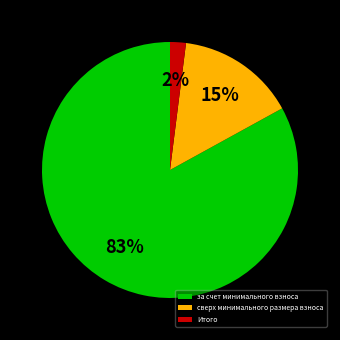

Do за счет минимального взноса and Итого together represent more than half of the pie?

Yes